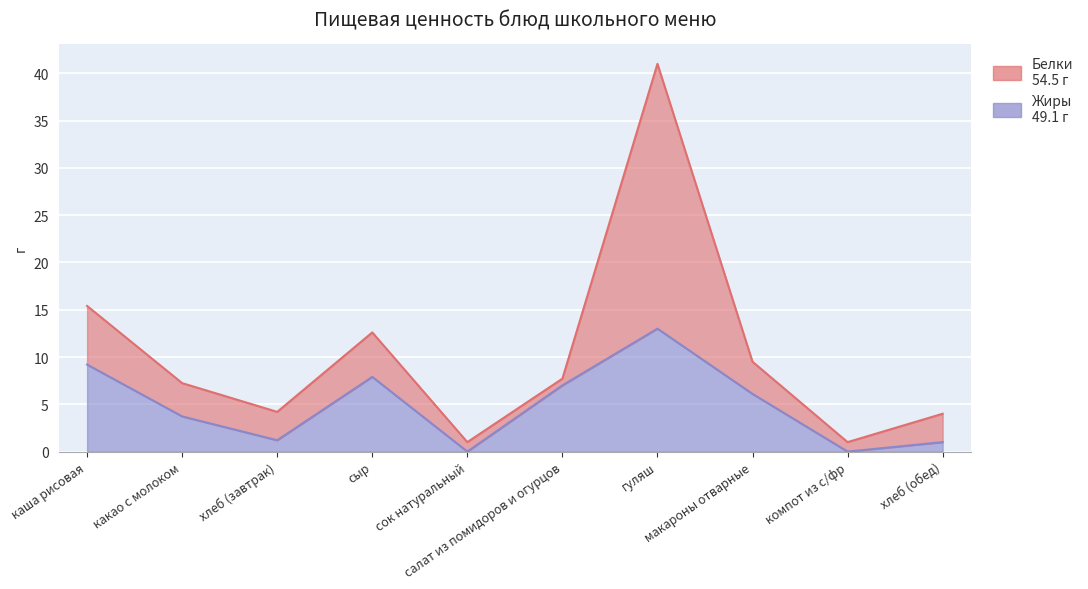

How many interior local valleys (lower than both neighbors) does the data have?

3